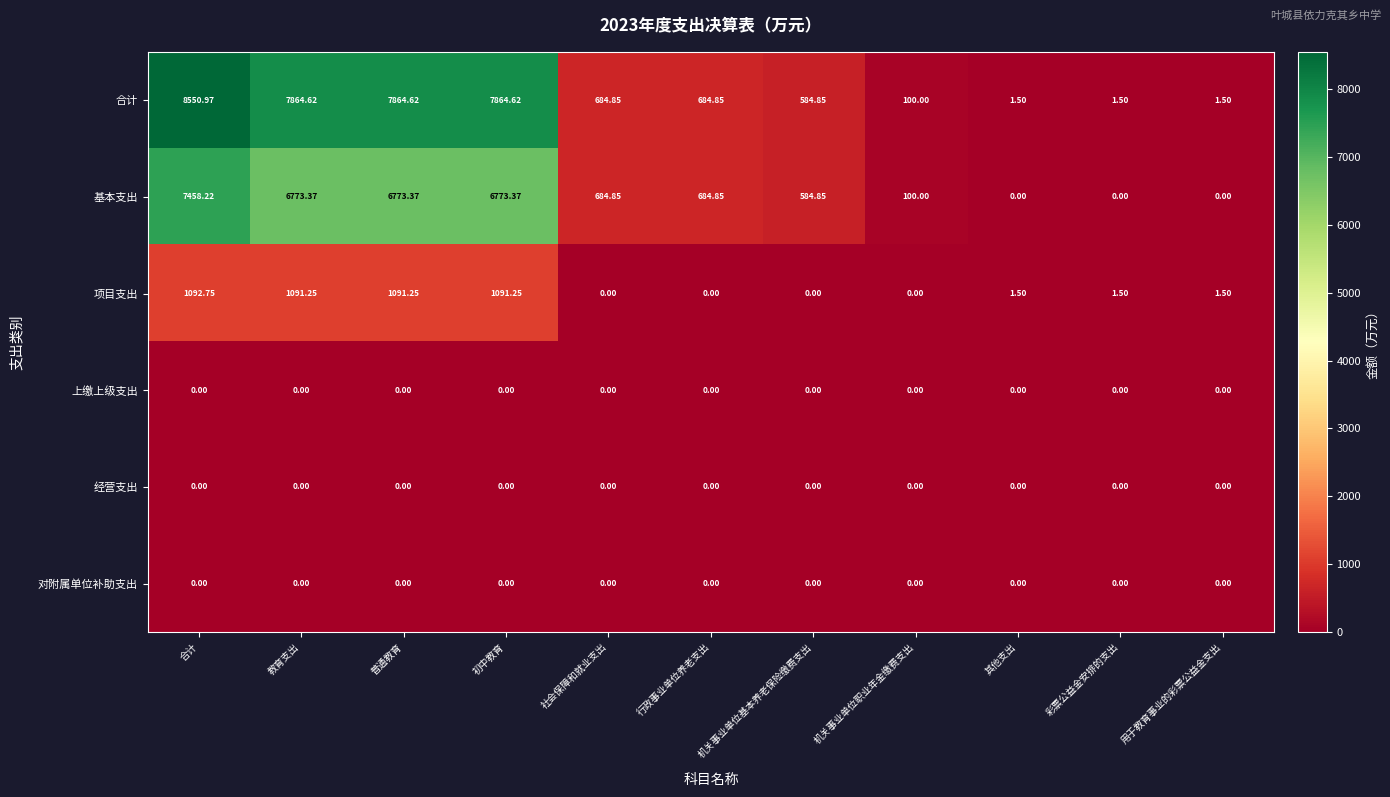

Which label corresponds to the largest value in the chart?

合计